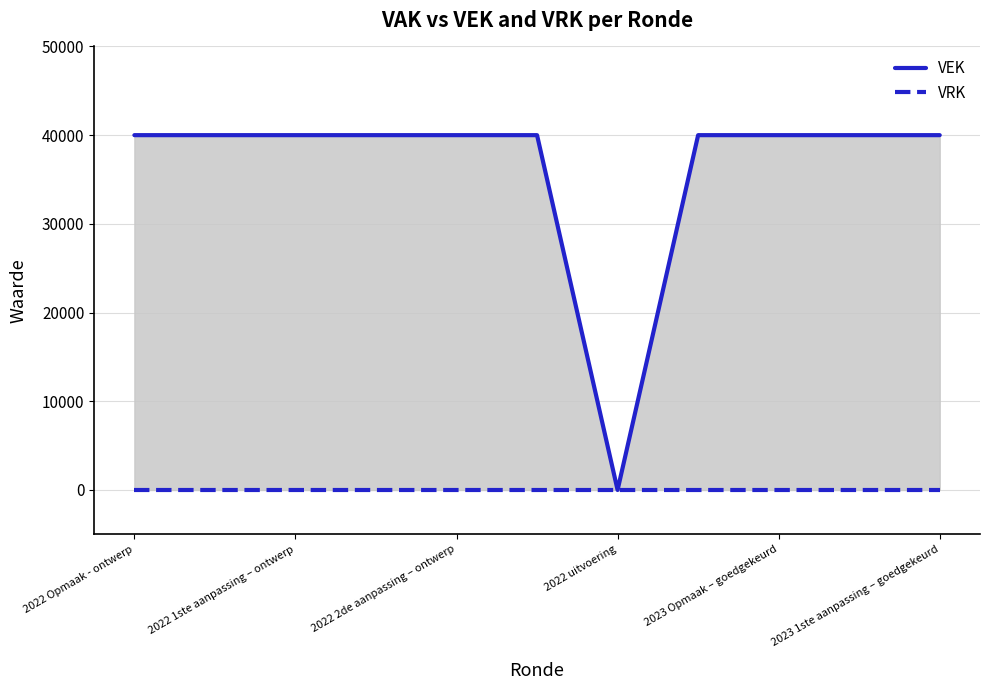

Does the chart have visible grid lines?

Yes